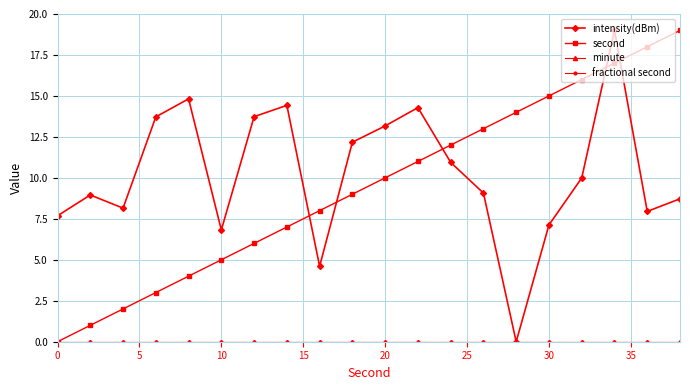

Is this an area chart (filled region under the line)?

No